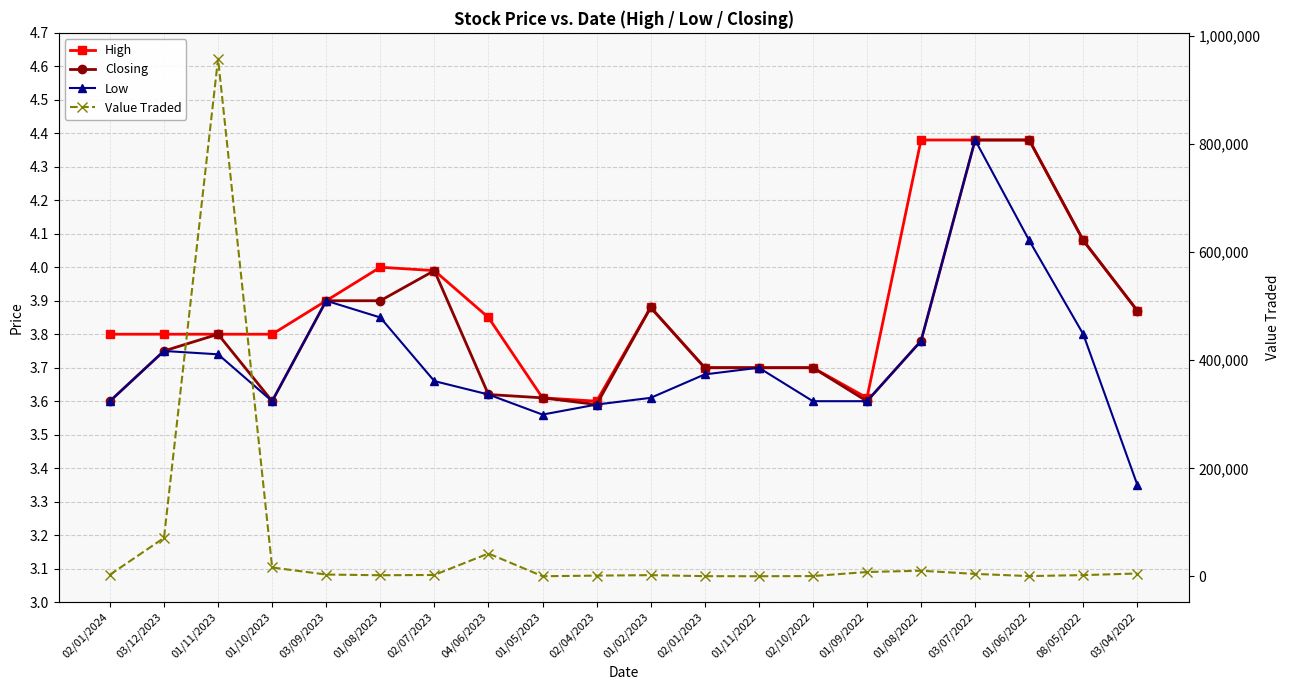

List the series in order of their peak value, highest first.

Value Traded, High, Closing, Low